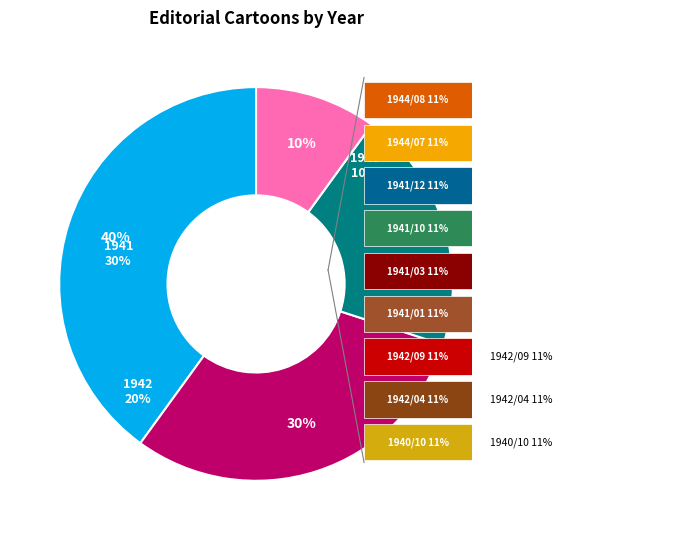

The 1941-03 slice represents 1% of the pie. True or false?

False